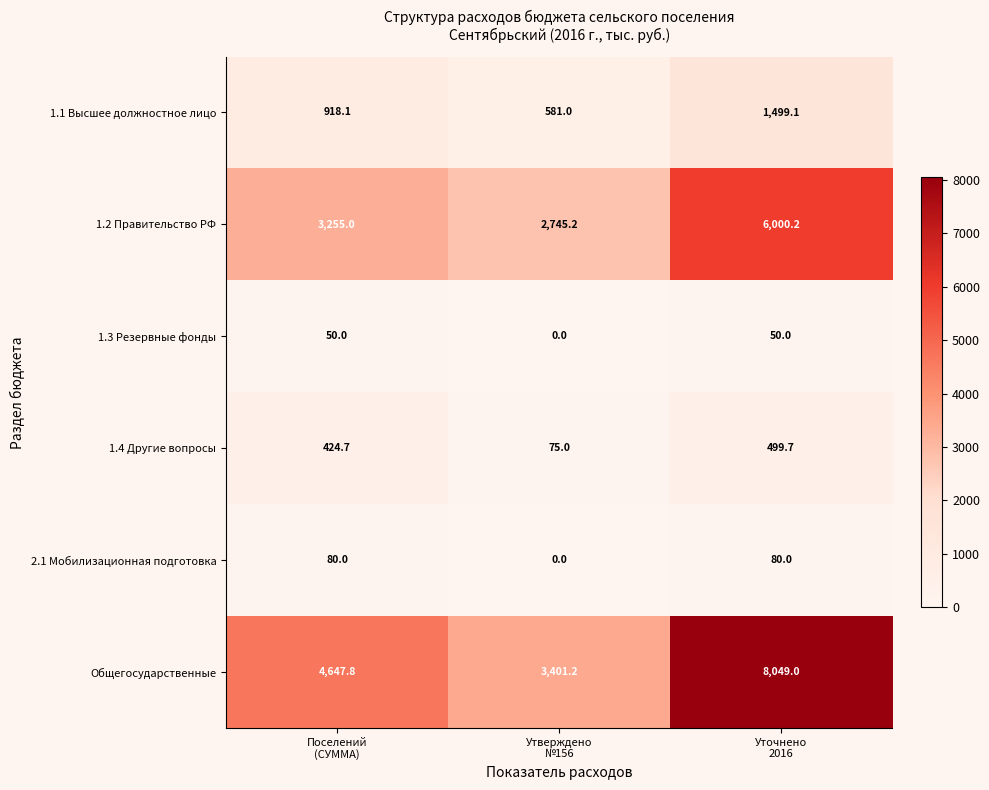

What is the sum of all 1.3 Резервные фонды values?

100.0